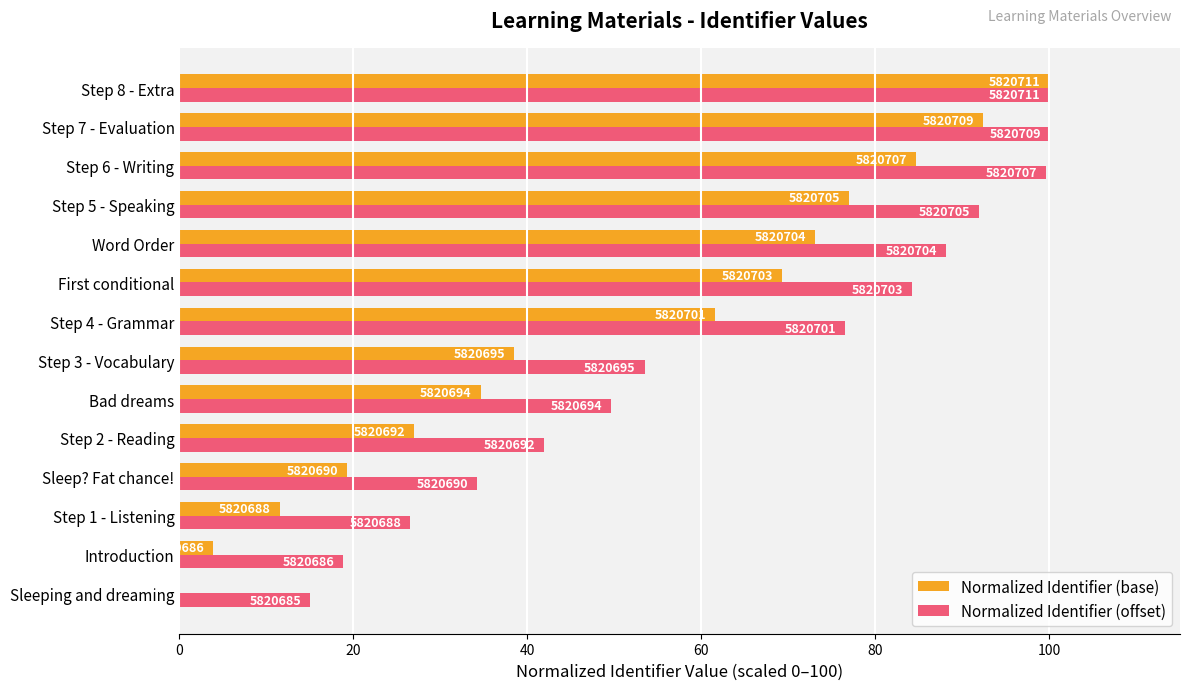

What is the difference between the maximum and minimum values in the Normalized Identifier (base) series?

100.0